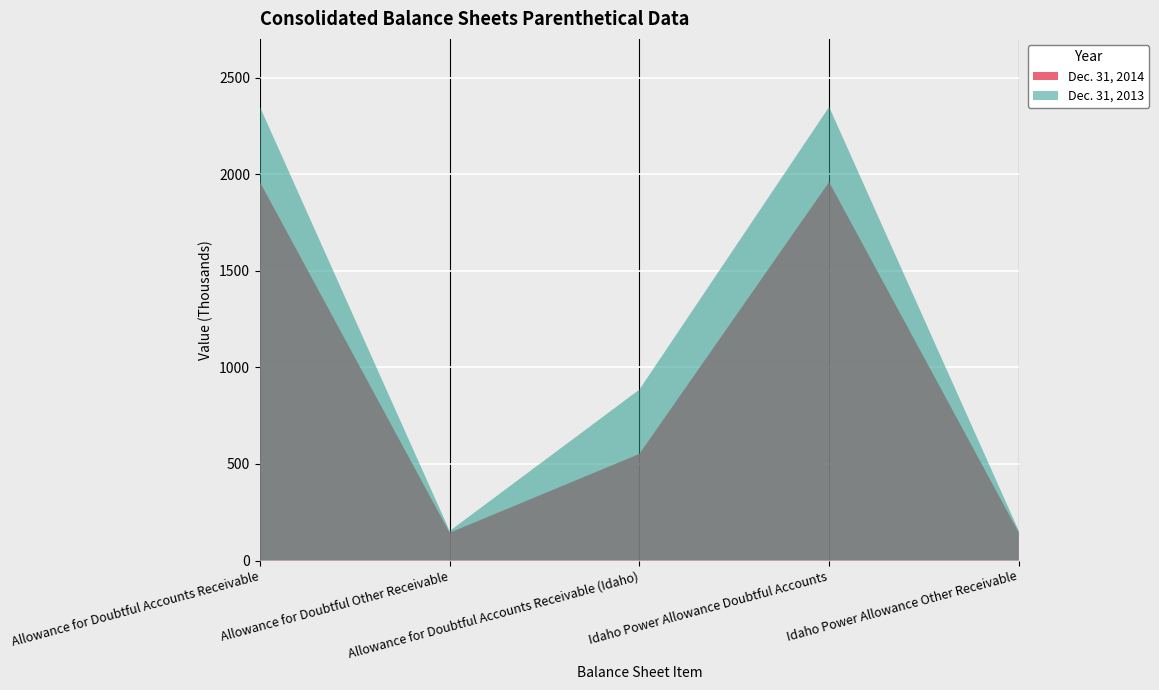

Reading left to right, list all the values displayed in this chart.

Dec. 31, 2014: Allowance for Doubtful Accounts Receivable=1960	Allowance for Doubtful Other Receivable=144	Allowance for Doubtful Accounts Receivable (Idaho)=552	Idaho Power Allowance Doubtful Accounts=1960	Idaho Power Allowance Other Receivable=144
Dec. 31, 2013: Allowance for Doubtful Accounts Receivable=2349	Allowance for Doubtful Other Receivable=153	Allowance for Doubtful Accounts Receivable (Idaho)=885	Idaho Power Allowance Doubtful Accounts=2349	Idaho Power Allowance Other Receivable=153